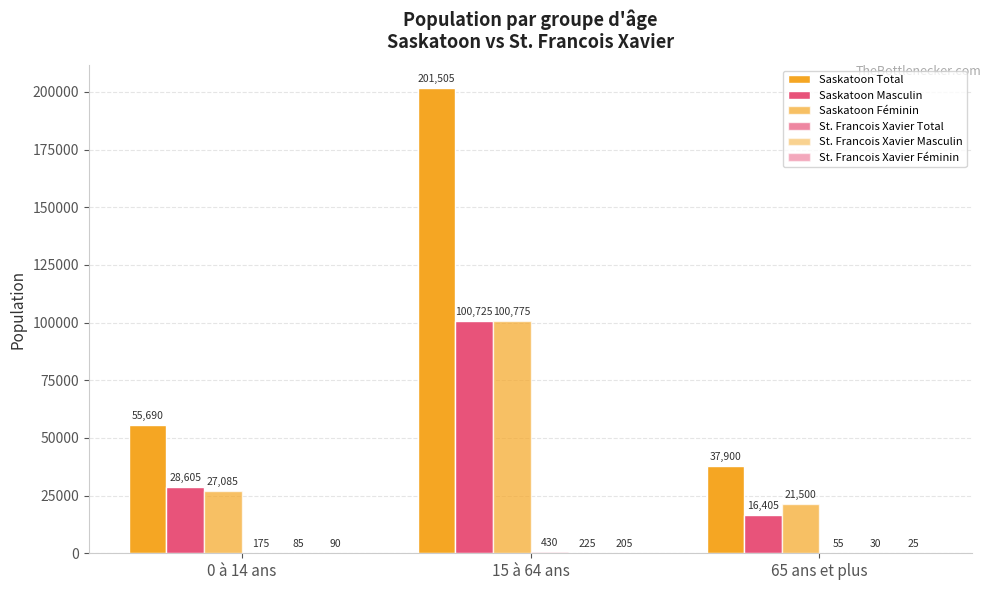

Count the number of data series in this chart.

6